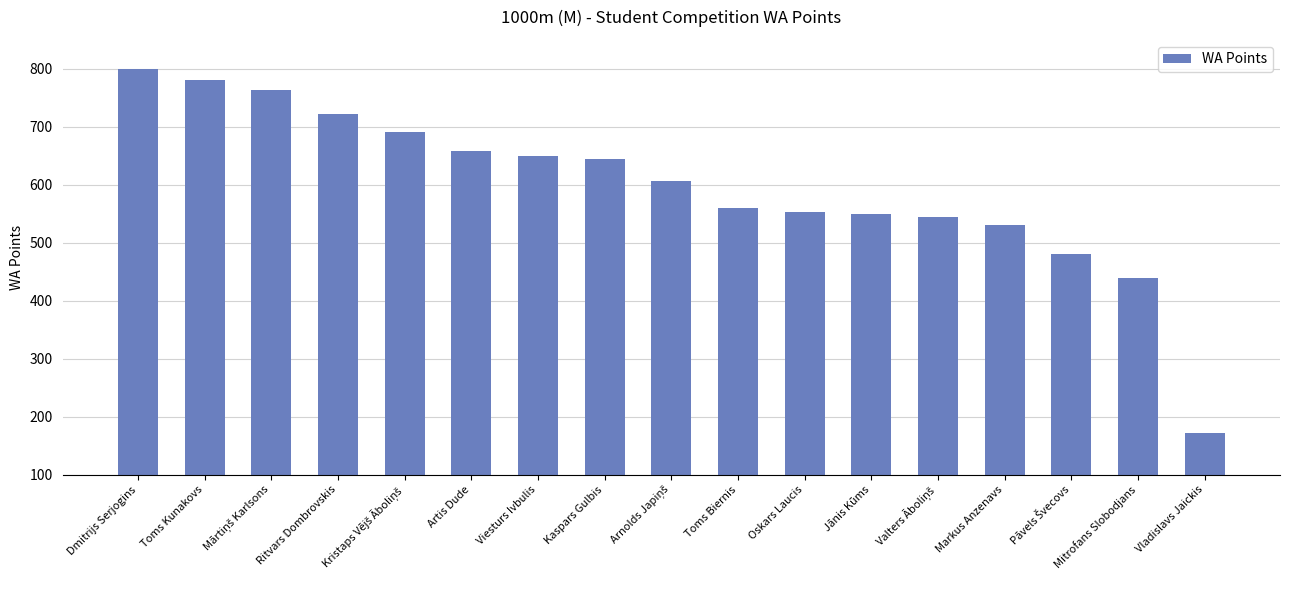

What is the sum of the values at Artis Dude and Dmitrijs Serjogins?

1458